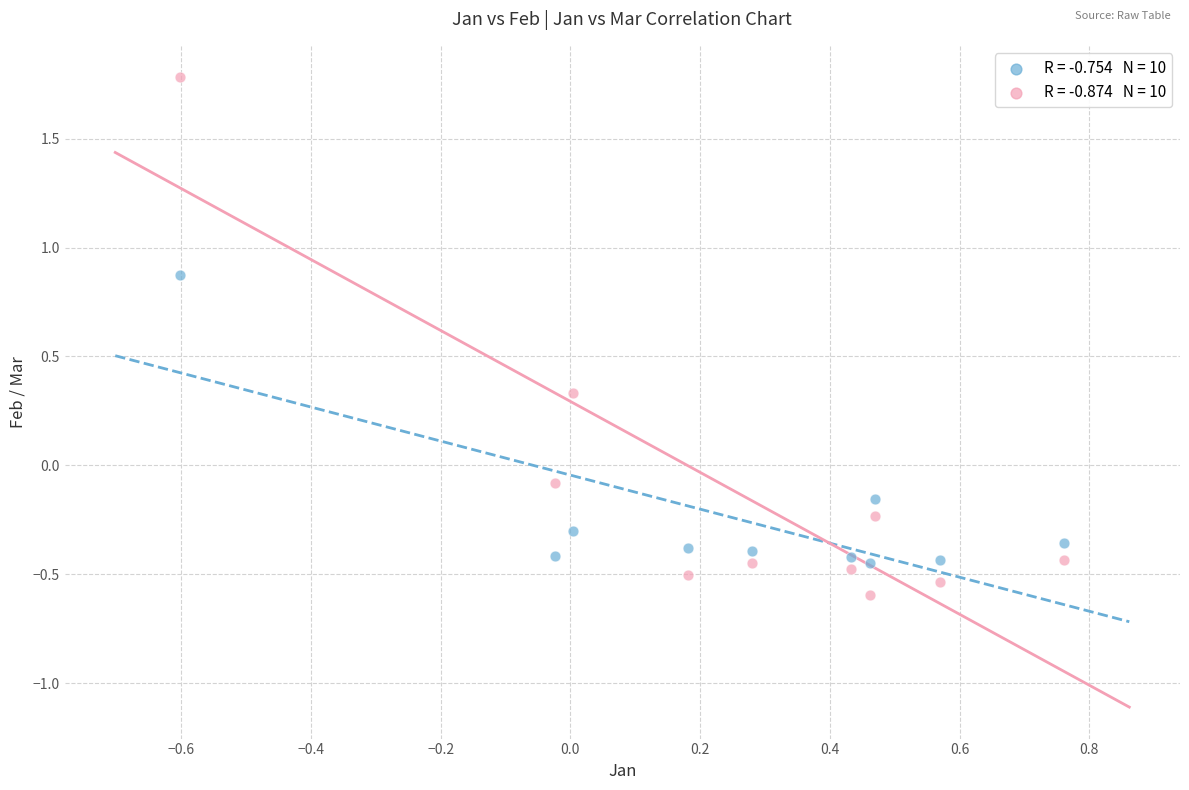

Across all data points, what is the range of Y values (max minus min)?

2.4